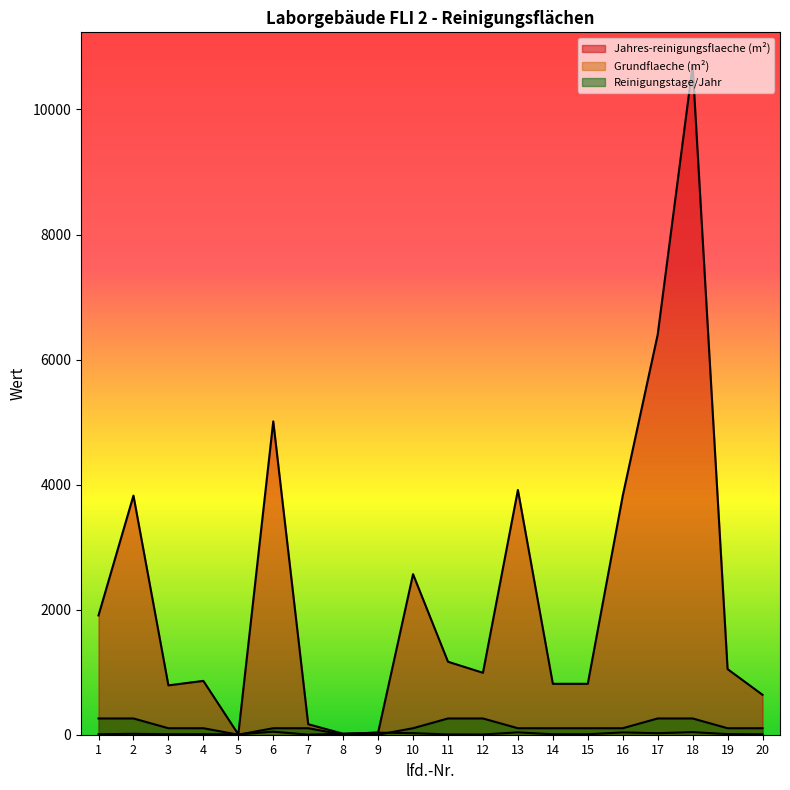

How many interior local valleys does the Reinigungstage/Jahr series have?

1